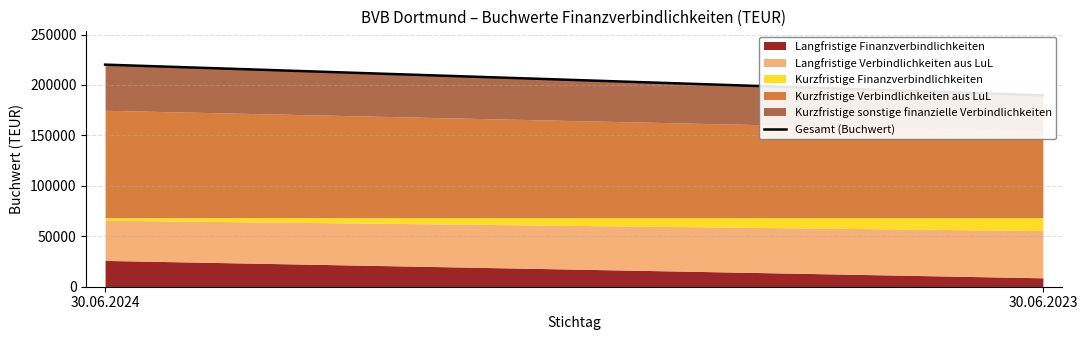

What is the minimum value shown in the chart?

189772